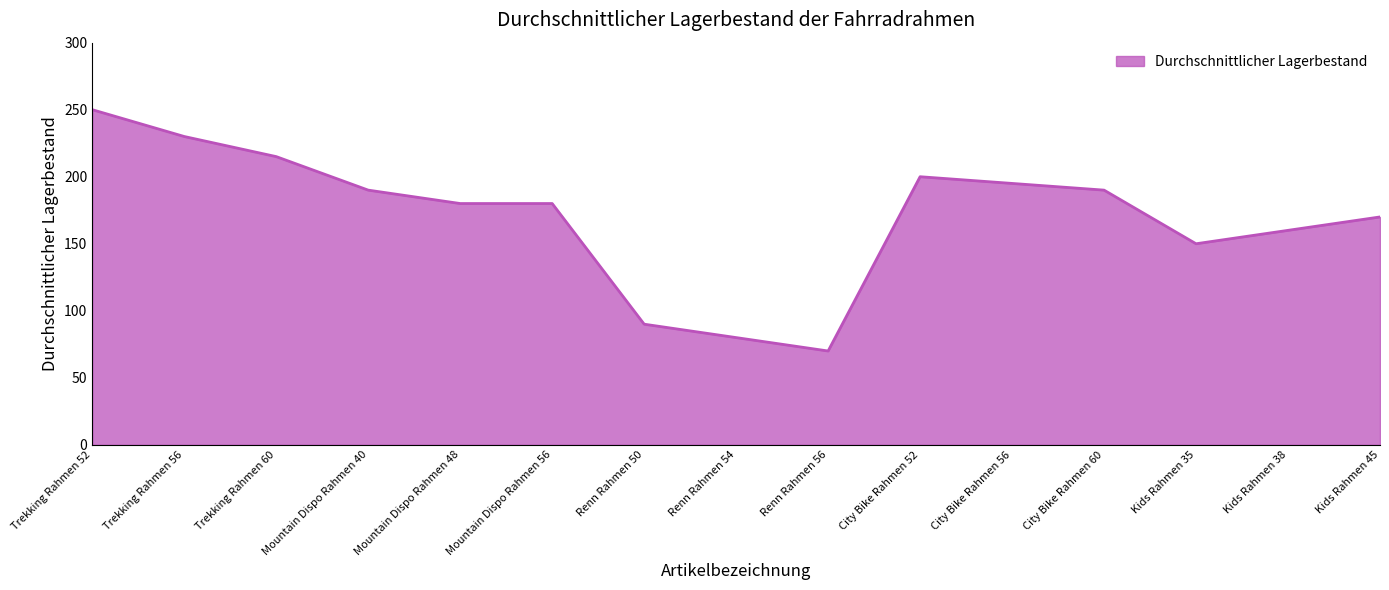

Is it true that the value at City Bike Rahmen 56 is 80?

False